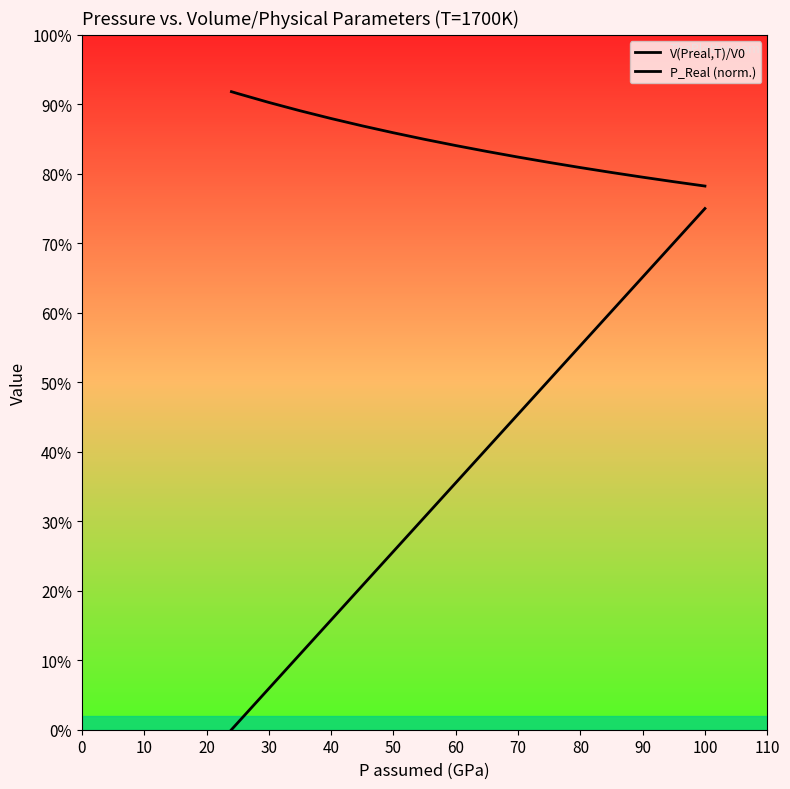

Read the V(Preal,T)/V0 value at 110.

0.8